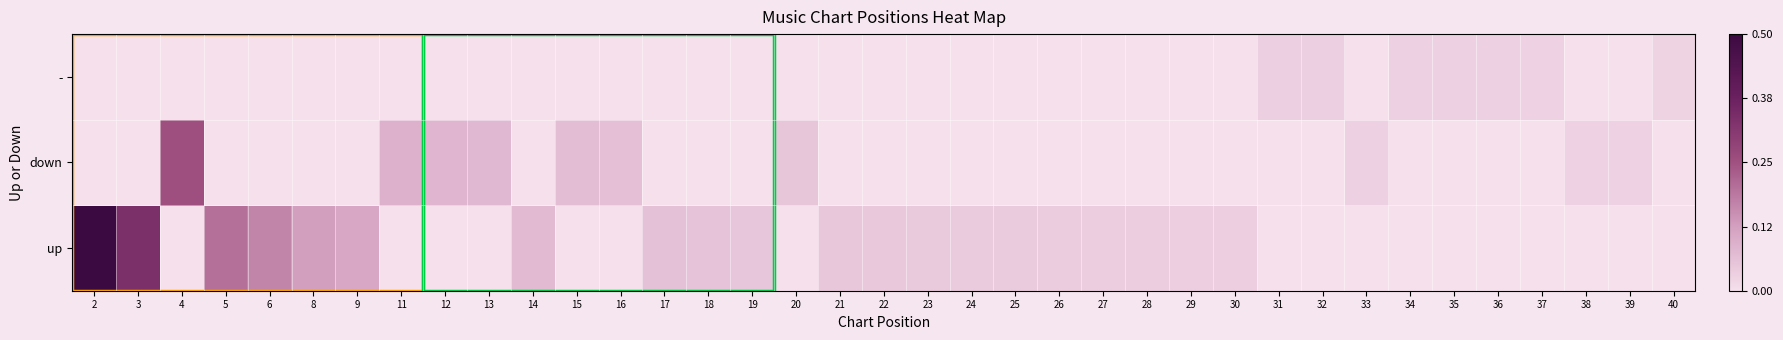

Reading right to left, list all the values displayed in this chart.

up: 40=0.0	39=0.0	38=0.0	37=0.0	36=0.0	35=0.0	34=0.0	33=0.0	32=0.0	31=0.0	30=0.0	29=0.0	28=0.0	27=0.0	26=0.0	25=0.0	24=0.0	23=0.0	22=0.0	21=0.0	20=0.0	19=0.1	18=0.1	17=0.1	16=0.0	15=0.0	14=0.1	13=0.0	12=0.0	11=0.0	9=0.1	8=0.1	6=0.2	5=0.2	4=0.0	3=0.3	2=0.5
down: 40=0.0	39=0.0	38=0.0	37=0.0	36=0.0	35=0.0	34=0.0	33=0.0	32=0.0	31=0.0	30=0.0	29=0.0	28=0.0	27=0.0	26=0.0	25=0.0	24=0.0	23=0.0	22=0.0	21=0.0	20=0.1	19=0.0	18=0.0	17=0.0	16=0.1	15=0.1	14=0.0	13=0.1	12=0.1	11=0.1	9=0.0	8=0.0	6=0.0	5=0.0	4=0.2	3=0.0	2=0.0
-: 40=0.0	39=0.0	38=0.0	37=0.0	36=0.0	35=0.0	34=0.0	33=0.0	32=0.0	31=0.0	30=0.0	29=0.0	28=0.0	27=0.0	26=0.0	25=0.0	24=0.0	23=0.0	22=0.0	21=0.0	20=0.0	19=0.0	18=0.0	17=0.0	16=0.0	15=0.0	14=0.0	13=0.0	12=0.0	11=0.0	9=0.0	8=0.0	6=0.0	5=0.0	4=0.0	3=0.0	2=0.0